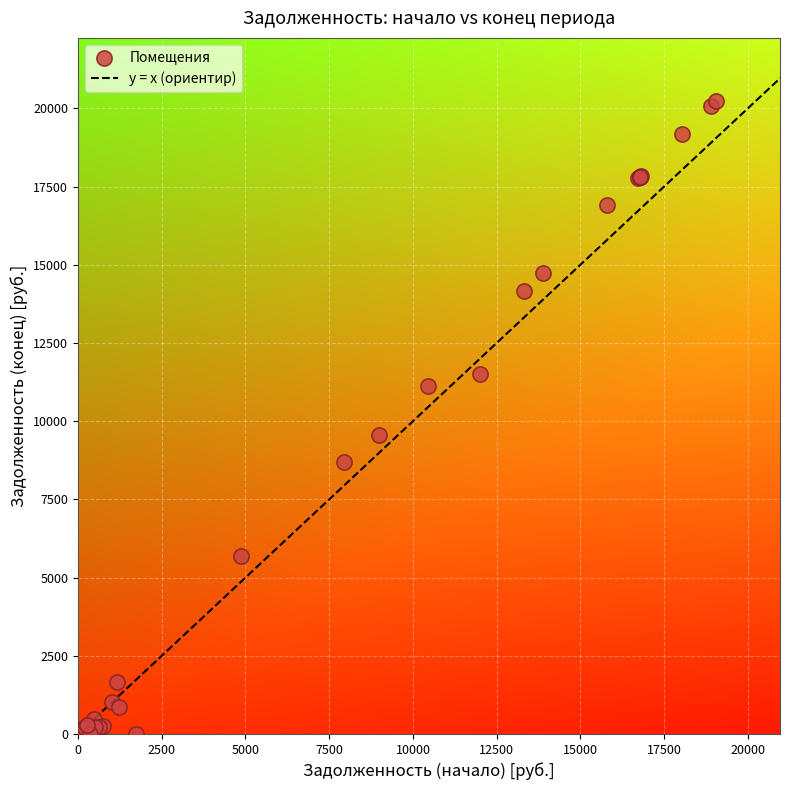

What Y value in the scatter plot is closest to 10114?

9546.9